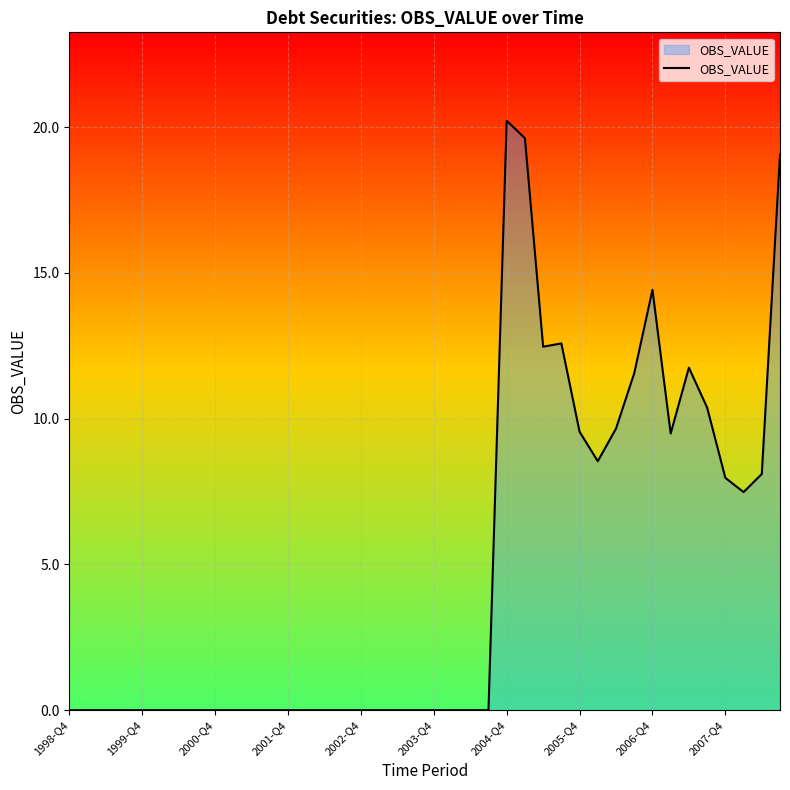

The chart shows a value of 0.0 at 2003-Q4. True or false?

True